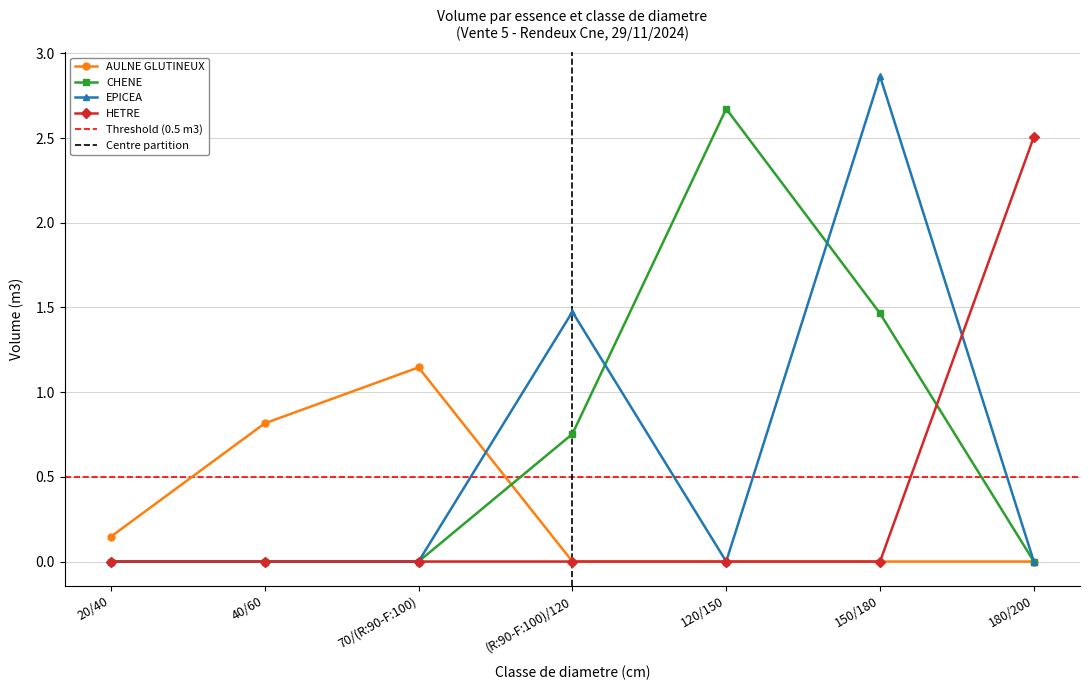

At which category is the sum across all series the highest?

150/180